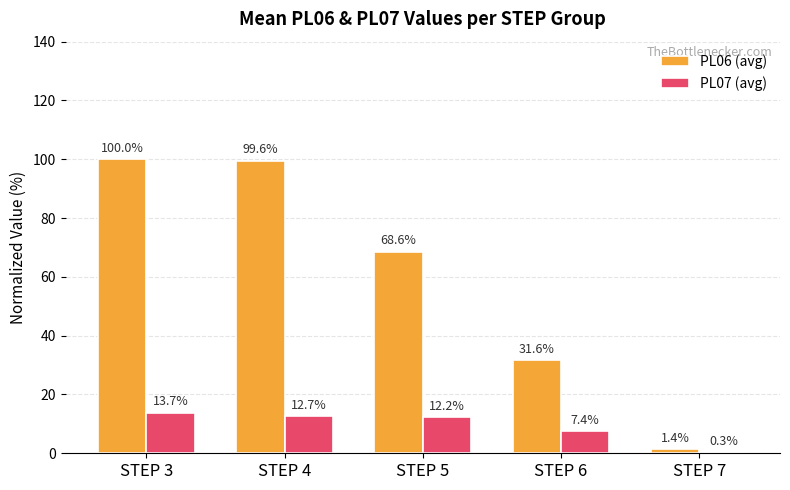

The PL07 (avg) series shows 12.2 at STEP 5. True or false?

True